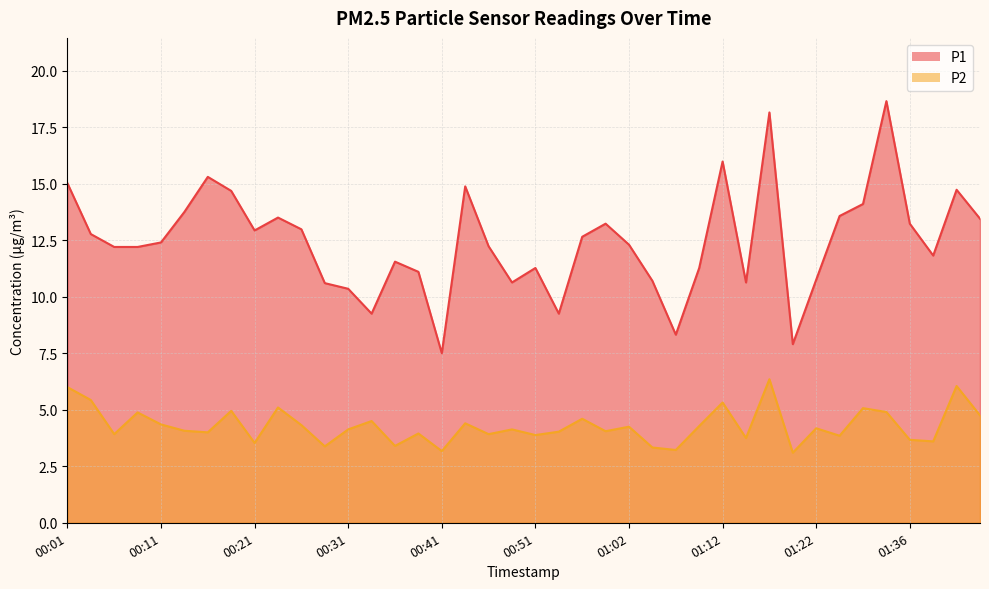

Rank the categories by P2 value from highest to lowest.

01:17, 01:41, 00:01, 00:03, 01:12, 00:23, 01:31, 00:18, 01:33, 00:08, 01:43, 00:57, 00:34, 00:44, 00:11, 00:26, 01:09, 01:02, 01:22, 00:31, 00:49, 00:13, 00:59, 00:54, 00:16, 00:39, 00:06, 00:46, 00:51, 01:25, 01:15, 01:36, 01:38, 00:21, 00:36, 00:29, 01:04, 01:07, 00:41, 01:20